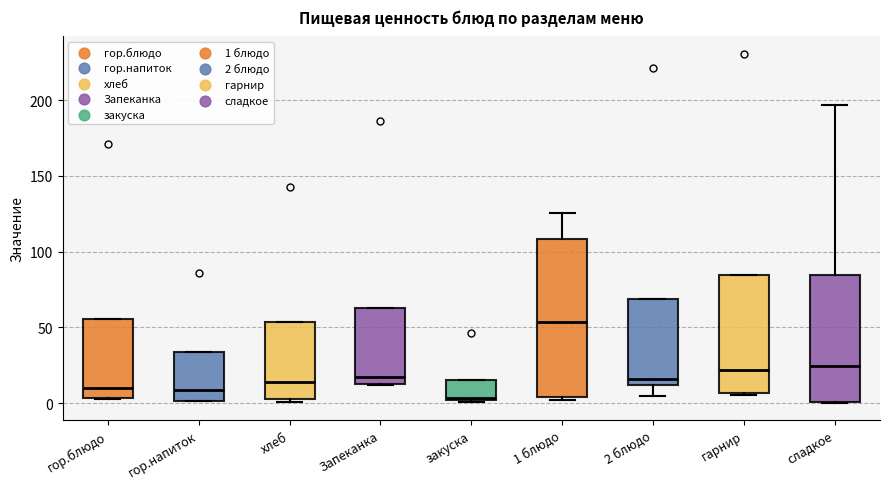

Reading left to right, transcribe this box plot: for each box, give where its median line is, the range the box spans, and where its two whiskers end, as read against the y-axis. The values are not printed on the chart, so give them approximately, as read against the axis.

гор.блюдо: median 10, box 5 to 55, whiskers 5 to 55
гор.напиток: median 10, box 0 to 35, whiskers 0 to 35
хлеб: median 15, box 5 to 55, whiskers 0 to 55
Запеканка: median 15, box 10 to 65, whiskers 10 to 65
закуска: median 5, box 0 to 15, whiskers 0 to 15
1 блюдо: median 55, box 5 to 110, whiskers 0 to 125
2 блюдо: median 15, box 10 to 70, whiskers 5 to 70
гарнир: median 20, box 5 to 85, whiskers 5 to 85
сладкое: median 25, box 0 to 85, whiskers 0 to 195